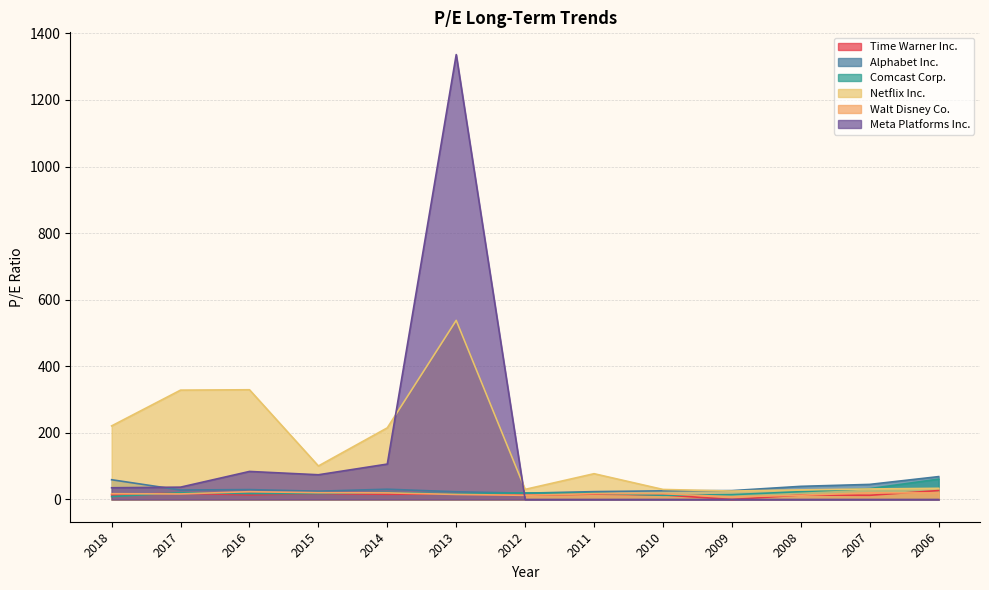

The value of Netflix Inc. at 2015 is 100.6. True or false?

True